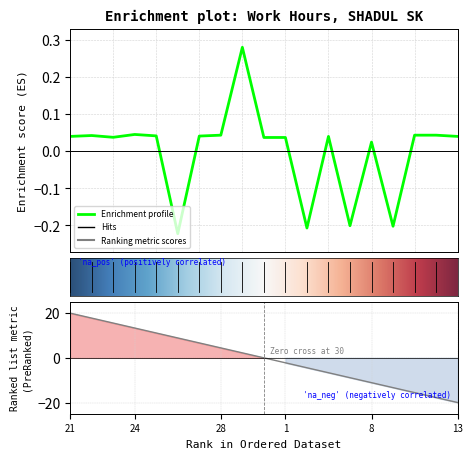

What is the sum of the values at 9 and 4?

-0.4